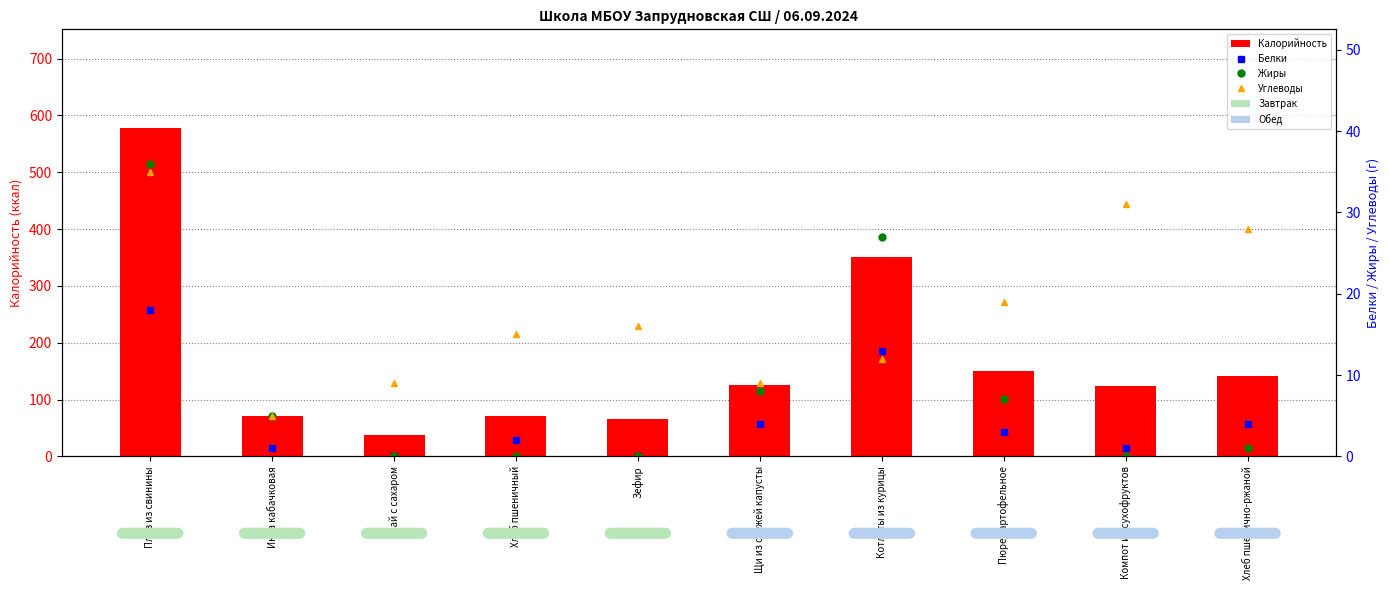

What is the difference between the second highest and minimum values in the Калорийность series?

313